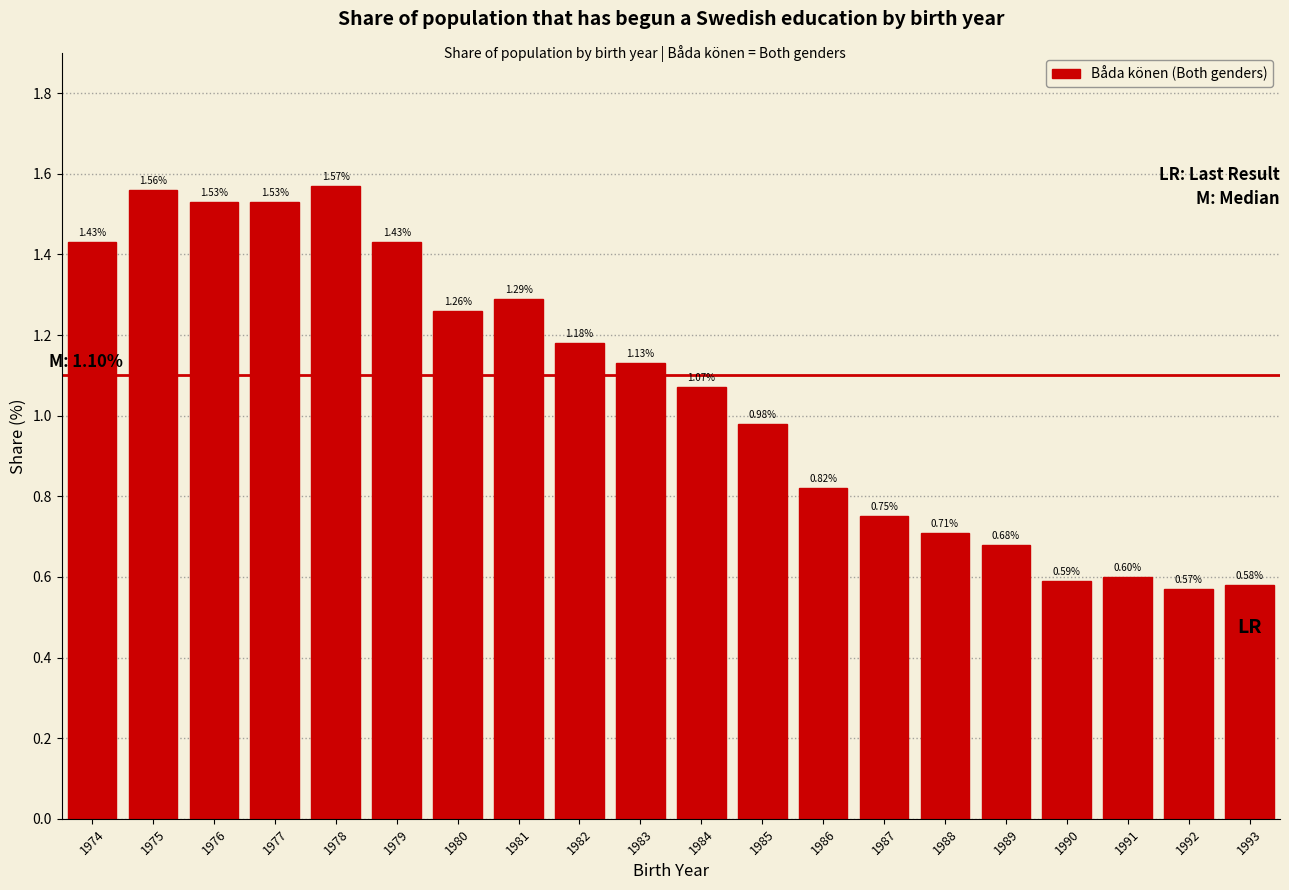

What is the sum of the values at 1993 and 1976?

2.1